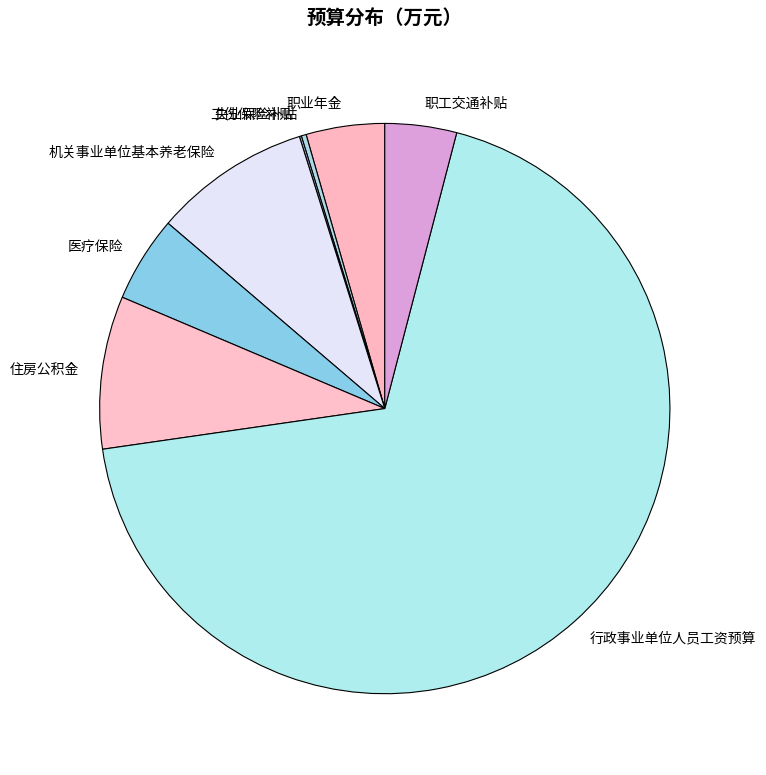

True or false: 机关事业单位基本养老保险 accounts for 9% of the total.

True